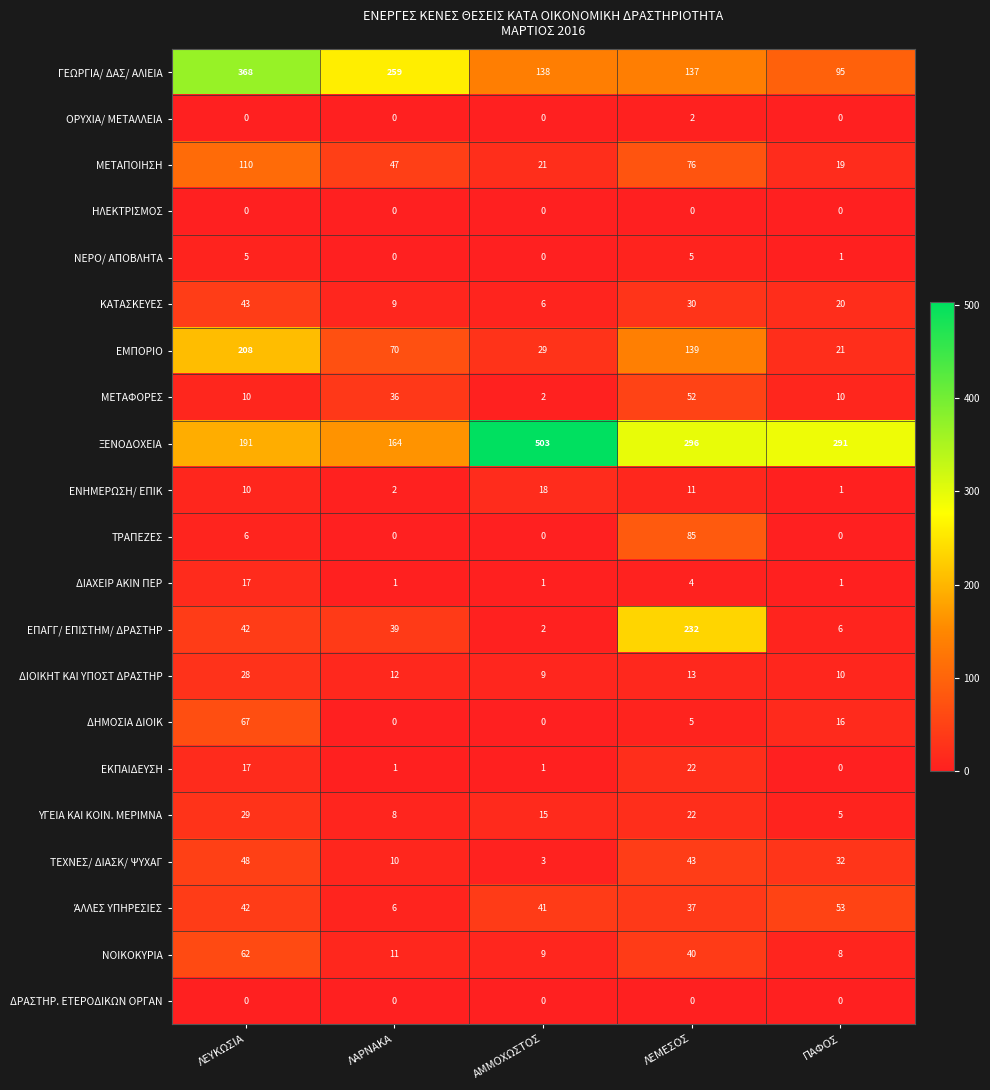

At which label is ΜΕΤΑΦΟΡΕΣ closest to 27?

ΛΑΡΝΑΚΑ